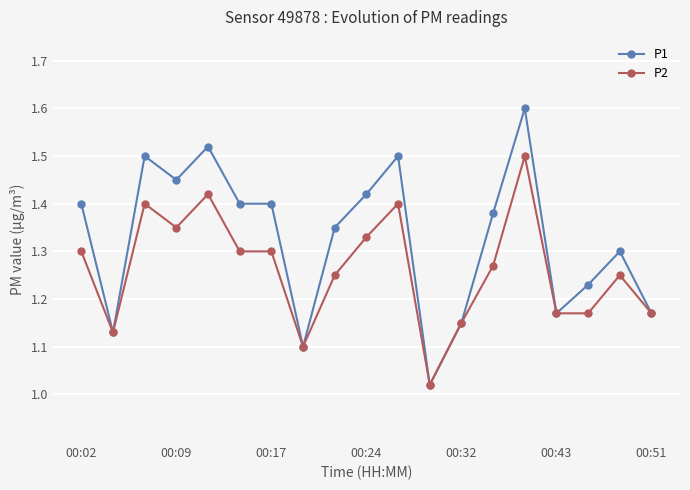

What is the maximum value shown in the chart?

1.6